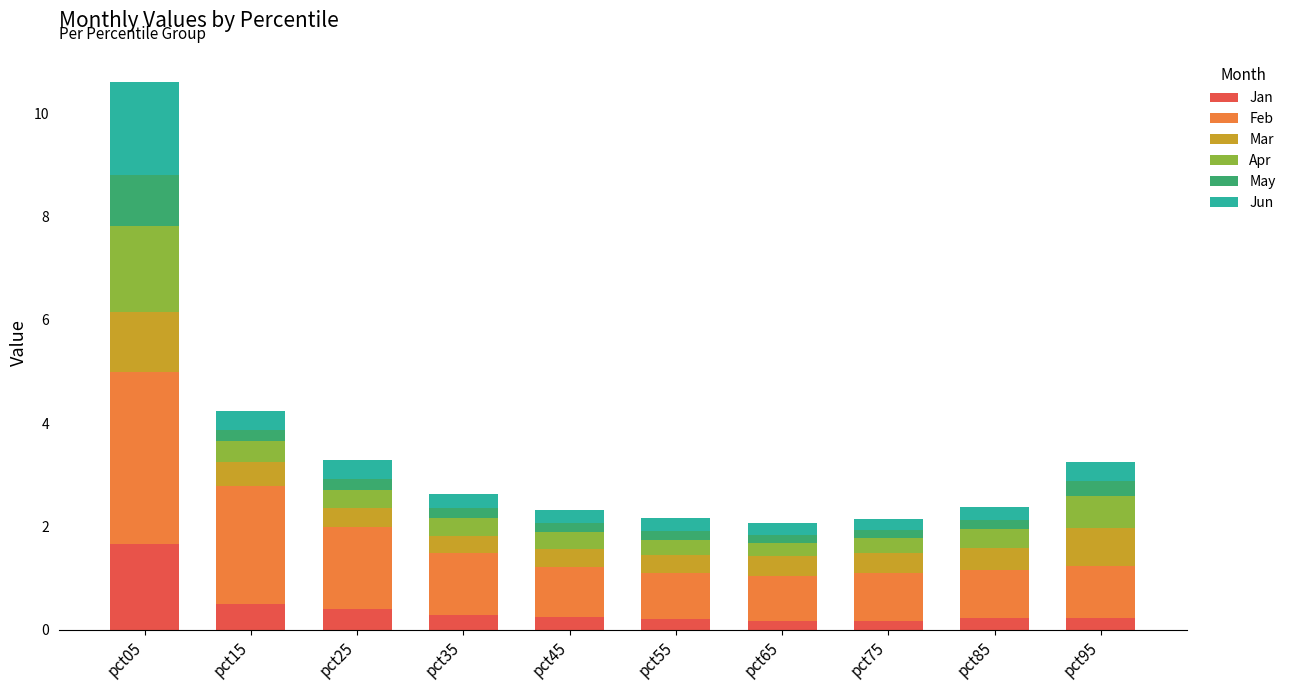

At which category is the sum across all series the highest?

pct05